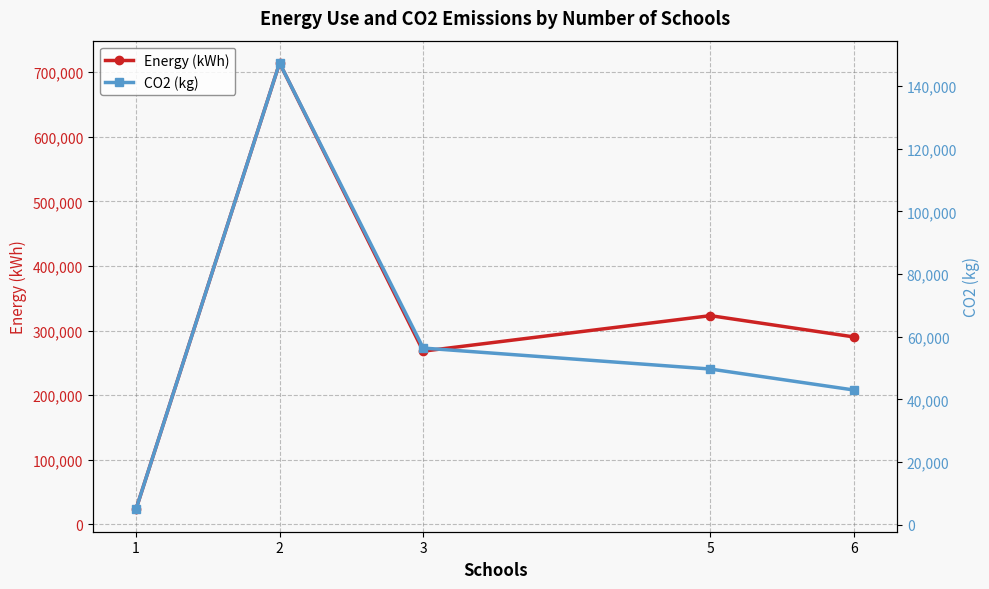

The Energy (kWh) series shows 23000 at 1. True or false?

True